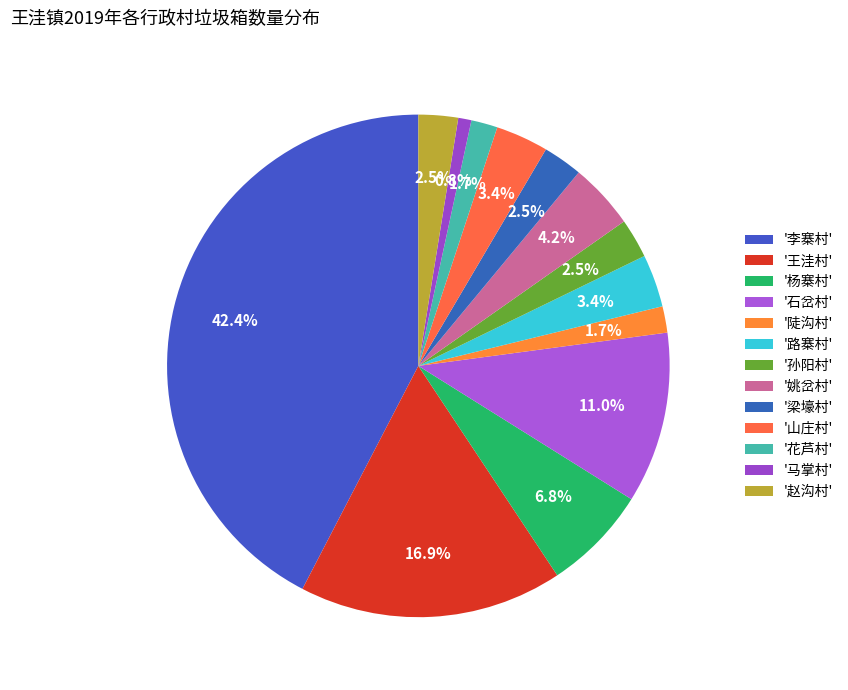

Count the number of slices in the pie.

13